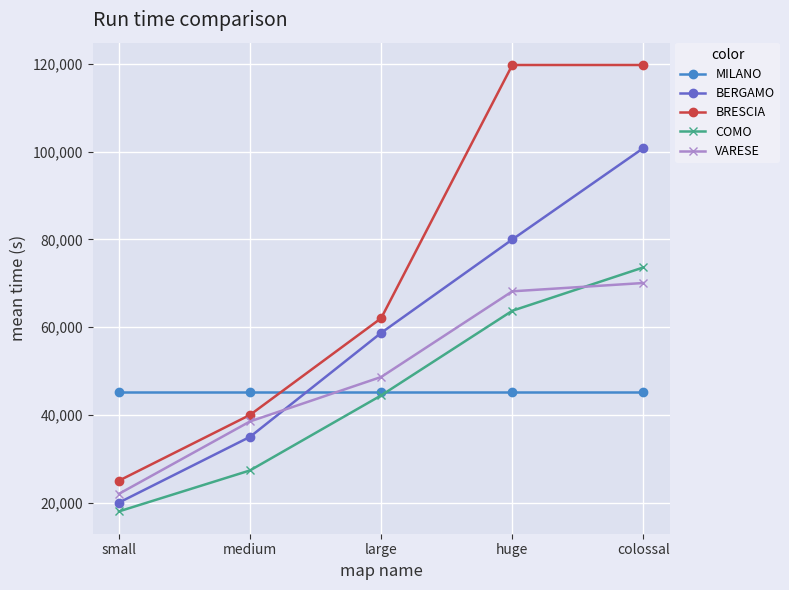

What is the value of the MILANO point at the 3rd from the left?

45134.3